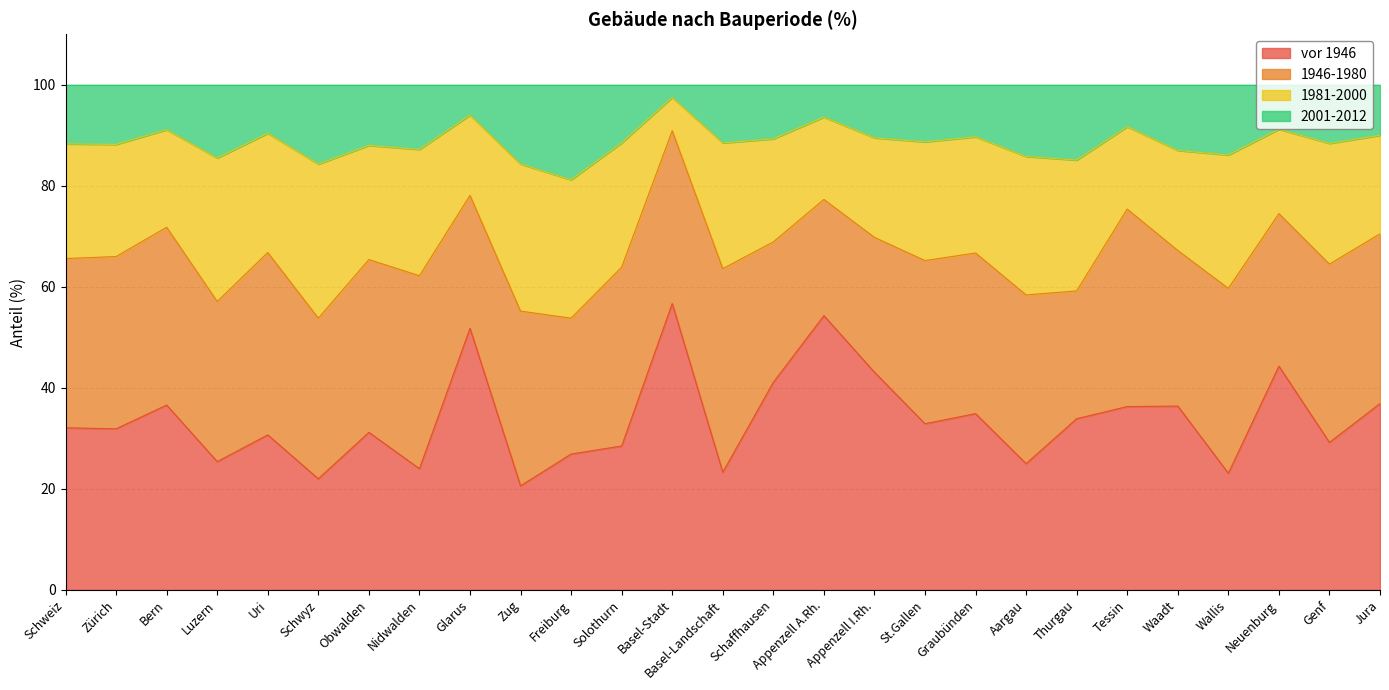

What are all the series names shown in the legend?

vor 1946, 1946-1980, 1981-2000, 2001-2012